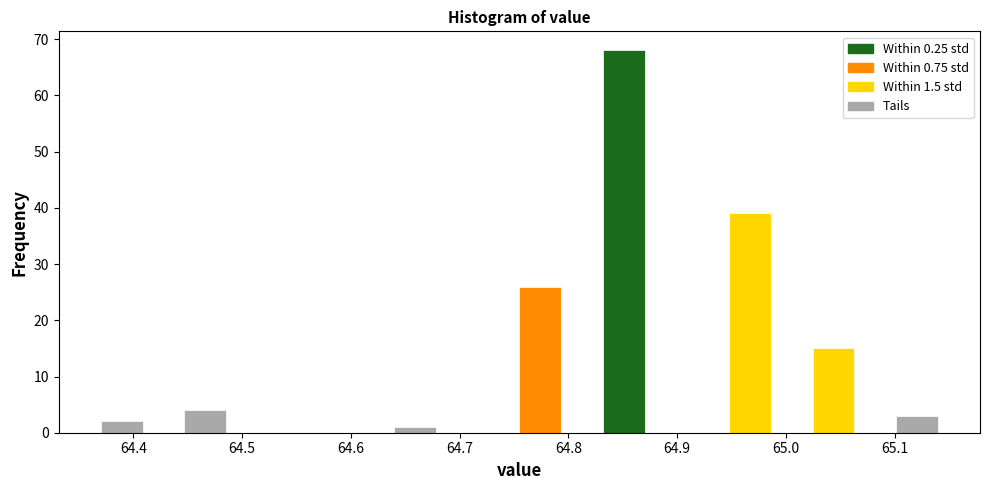

Around what value on the x-axis is the tallest bar? Give the approximate position of its centre, as read against the axis.

64.85